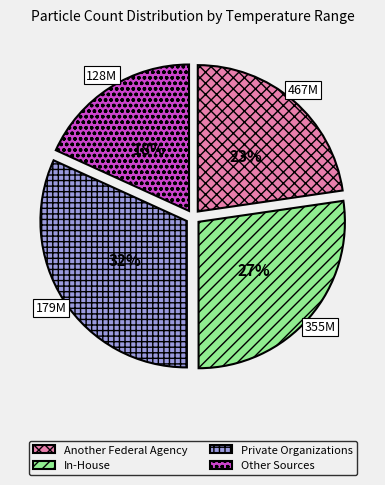

To the nearest percent, what is the average slice percentage?

25%